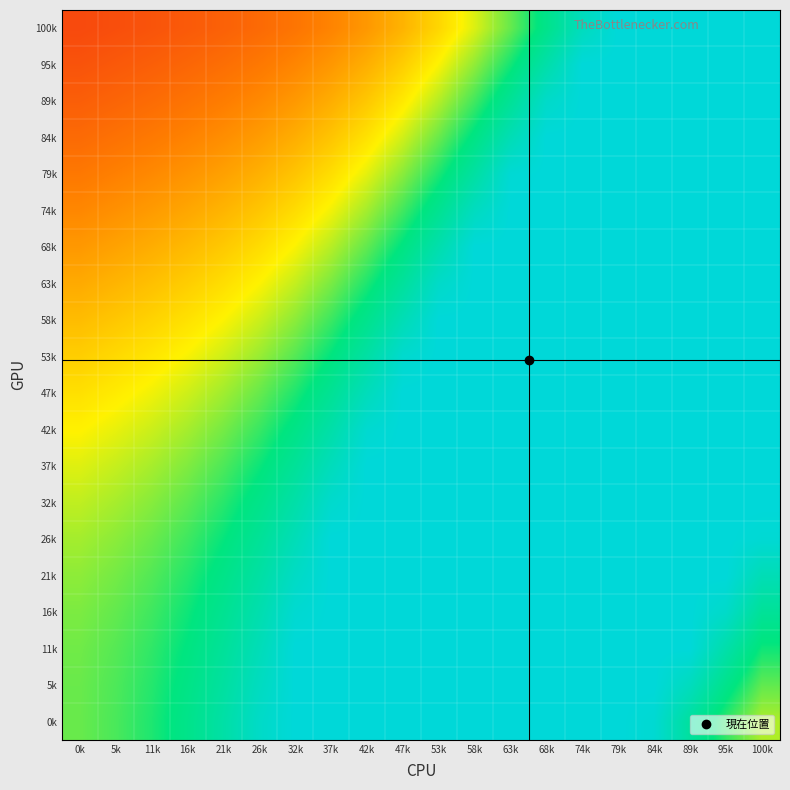

Count the number of categories in the chart.

20